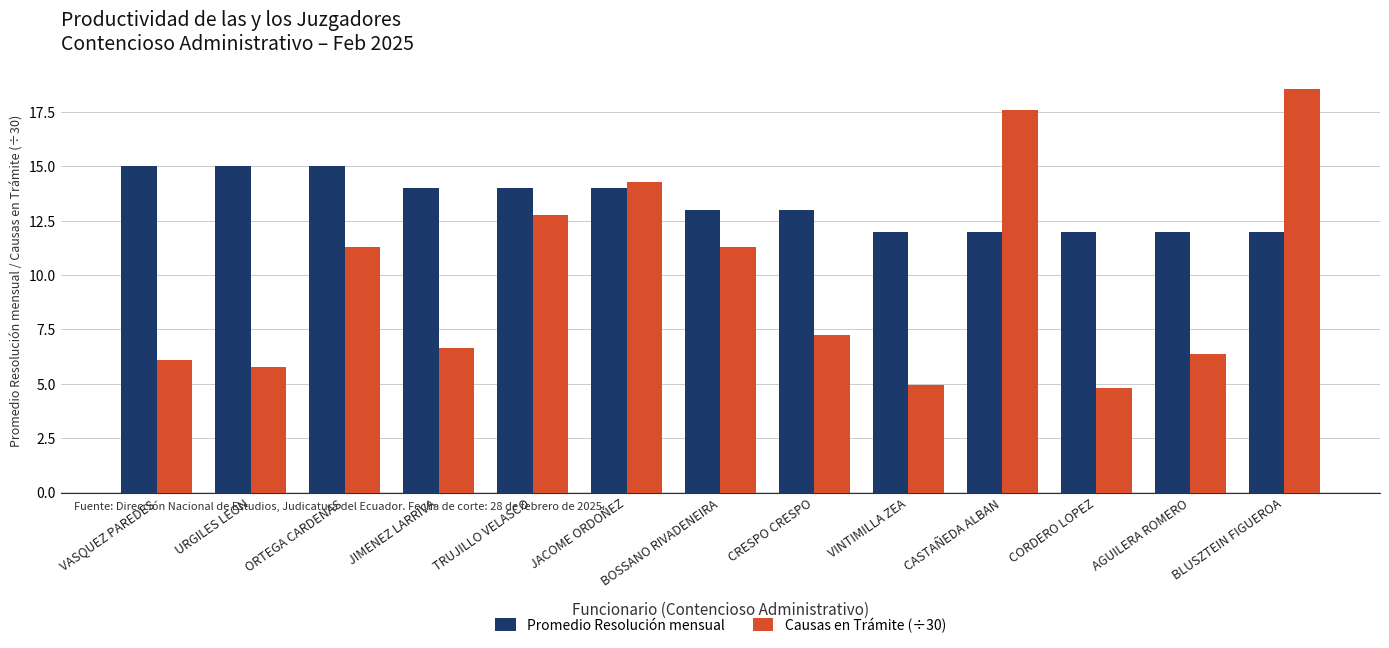

What are all the series names shown in the legend?

Promedio Resolución mensual, Causas en Trámite (÷30)